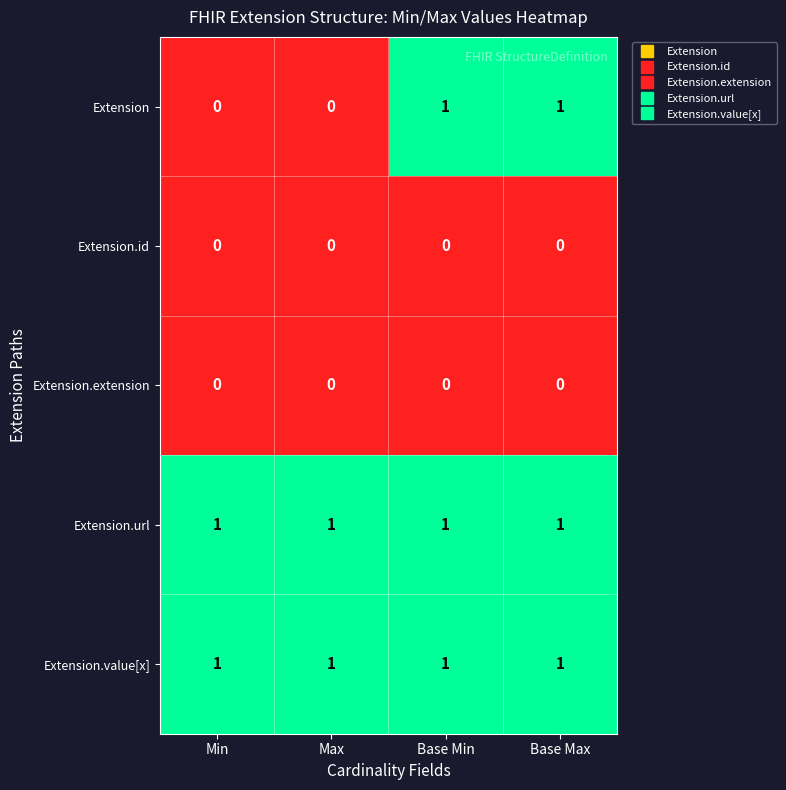

Reading left to right, list all the values displayed in this chart.

Extension: 0	0	1	1
Extension.id: 0	0	0	0
Extension.extension: 0	0	0	0
Extension.url: 1	1	1	1
Extension.value[x]: 1	1	1	1